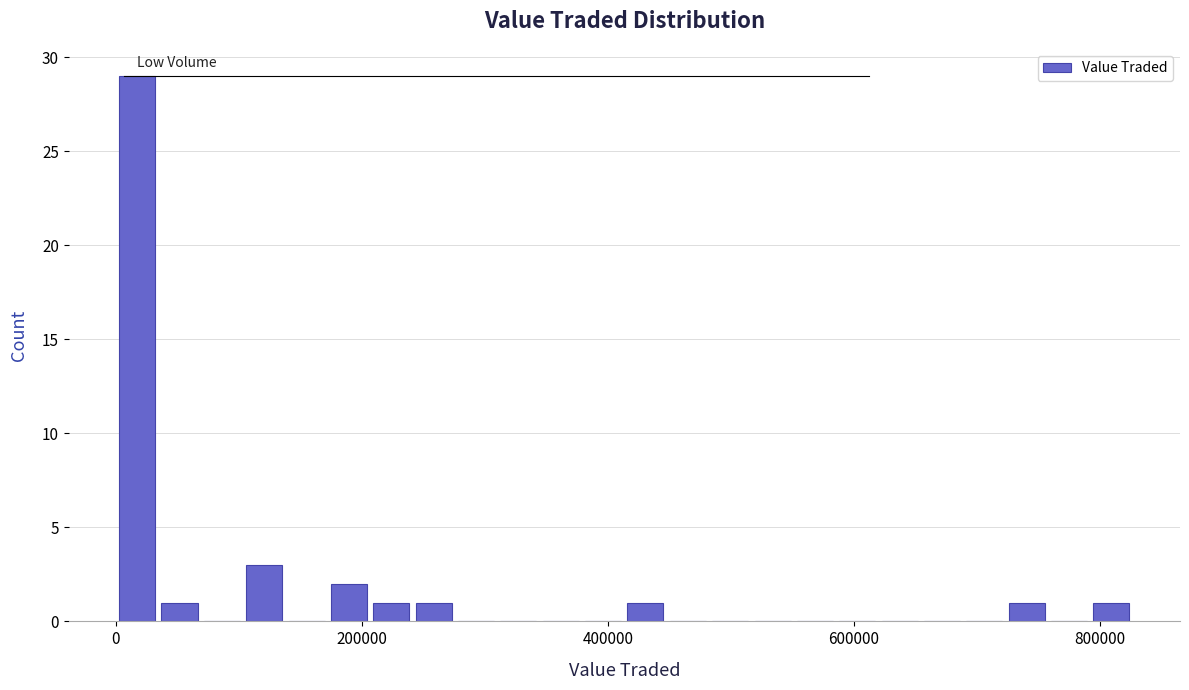

Read against the x-axis, roughly where is the centre of the tallest bar?

20000